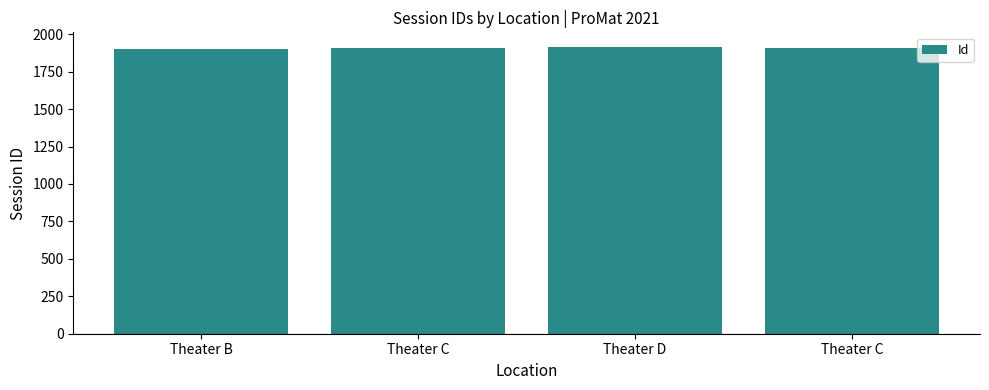

How many categories are shown in the chart?

4